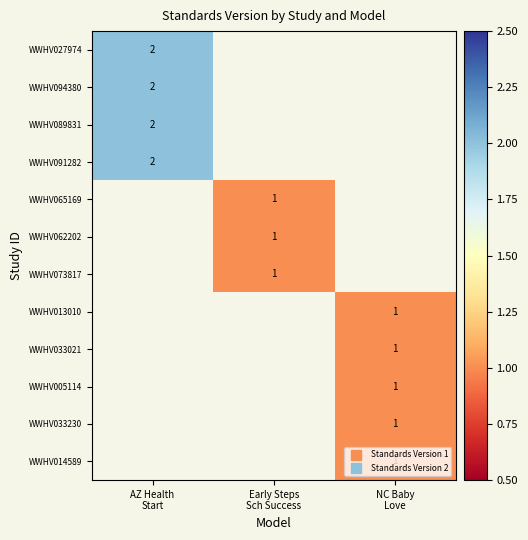

What is the greatest value displayed?

2.0